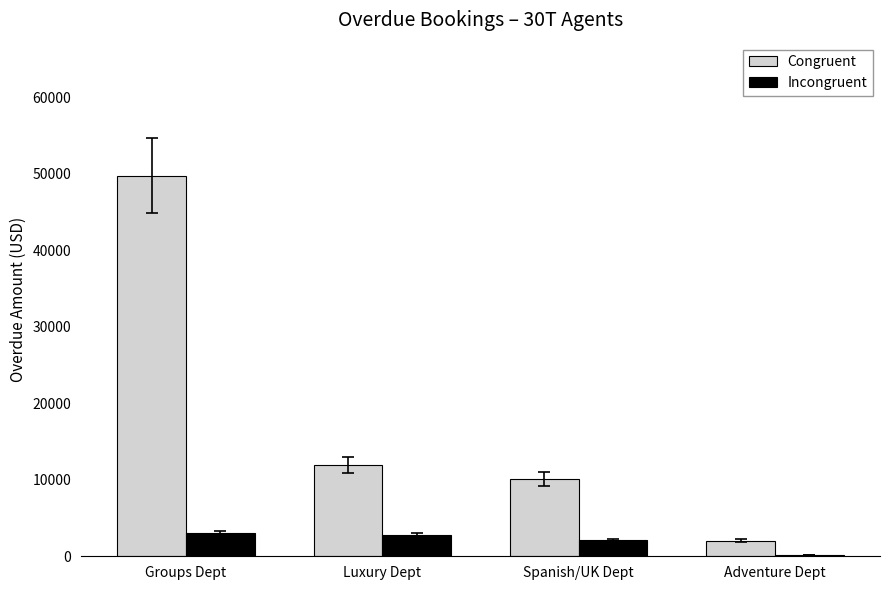

Read the Incongruent value at Spanish/UK Dept.

2115.0